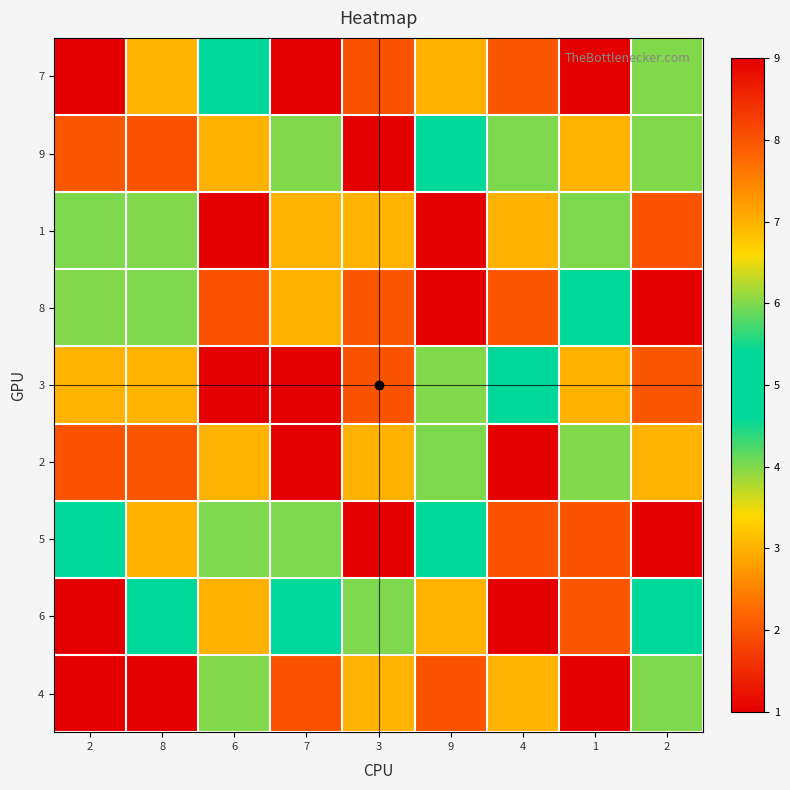

What is the total value across all series at 2?

39